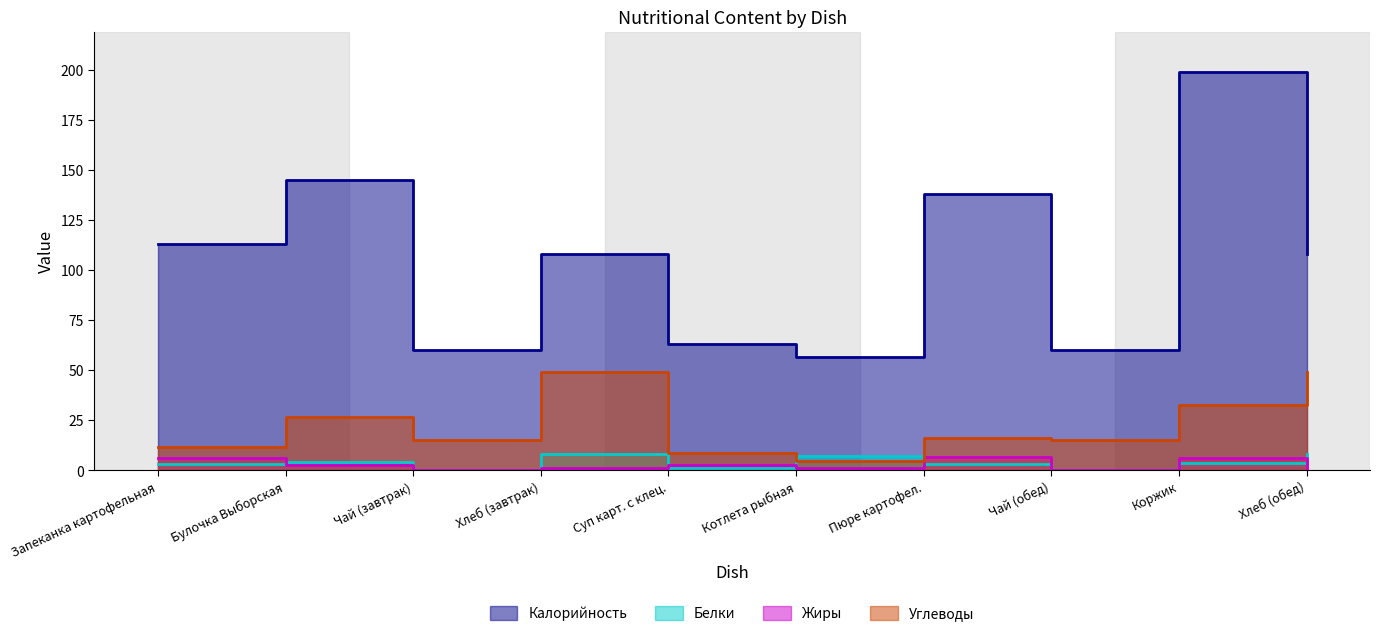

Reading left to right, list all the values displayed in this chart.

Калорийность: Запеканка картофельная=113.0	Булочка Выборская=145.0	Чай (завтрак)=60.0	Хлеб (завтрак)=108.0	Суп карт. с клец.=63.2	Котлета рыбная=56.5	Пюре картофел.=138.0	Чай (обед)=60.0	Коржик=199.2	Хлеб (обед)=108.0
Белки: Запеканка картофельная=3.1	Булочка Выборская=4.0	Чай (завтрак)=0.1	Хлеб (завтрак)=8.0	Суп карт. с клец.=1.2	Котлета рыбная=7.0	Пюре картофел.=3.1	Чай (обед)=0.1	Коржик=3.4	Хлеб (обед)=8.0
Жиры: Запеканка картофельная=6.0	Булочка Выборская=2.5	Чай (завтрак)=0.0	Хлеб (завтрак)=1.0	Суп карт. с клец.=2.6	Котлета рыбная=1.1	Пюре картофел.=6.6	Чай (обед)=0.0	Коржик=6.1	Хлеб (обед)=1.0
Углеводы: Запеканка картофельная=11.7	Булочка Выборская=26.4	Чай (завтрак)=15.0	Хлеб (завтрак)=49.0	Суп карт. с клец.=8.8	Котлета рыбная=4.8	Пюре картофел.=16.4	Чай (обед)=15.0	Коржик=32.7	Хлеб (обед)=49.0